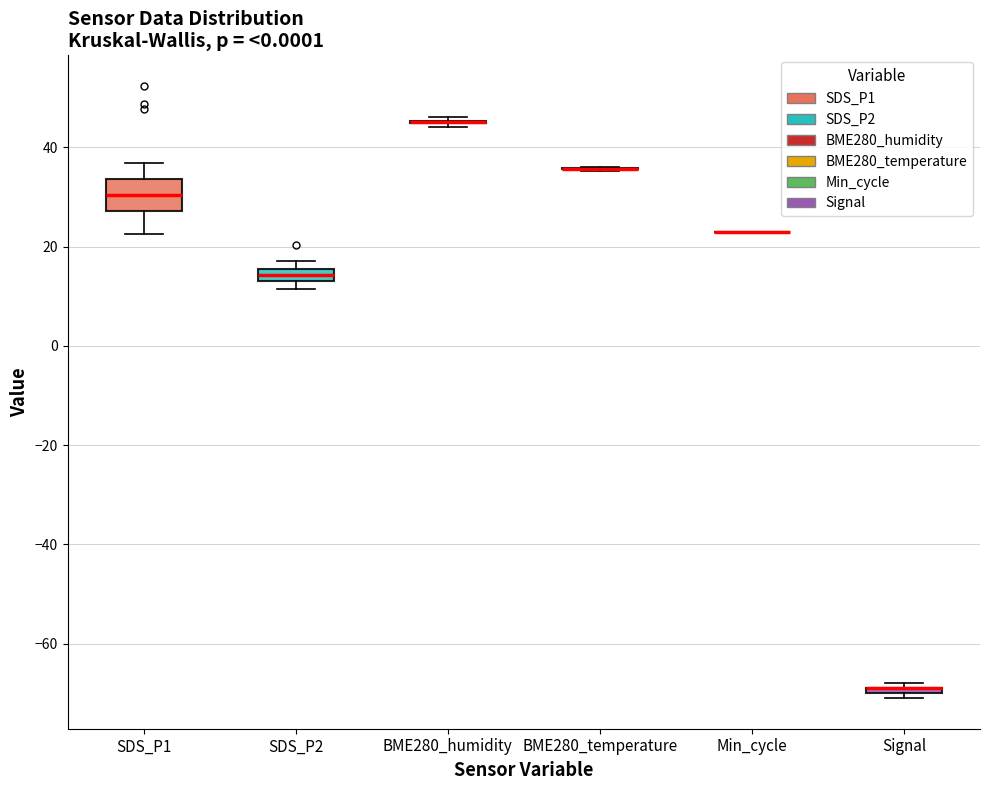

Where is the upper edge of the box for SDS_P2 on the y-axis? The values are not printed on the chart, so give them approximately, as read against the axis.

16